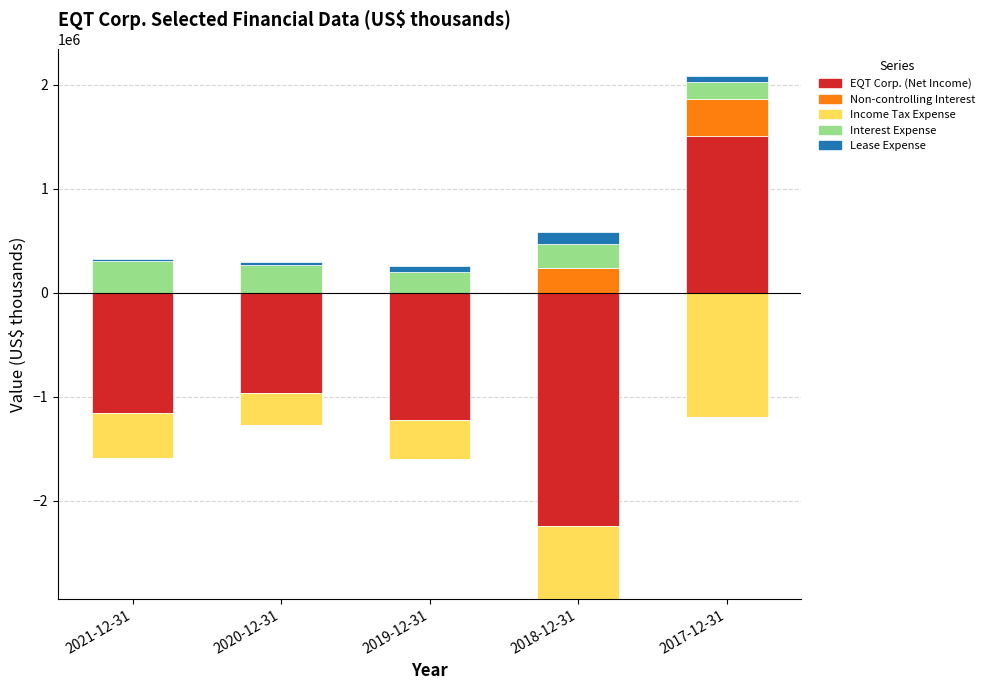

What is the label of the 1st bar from the left?

2021-12-31